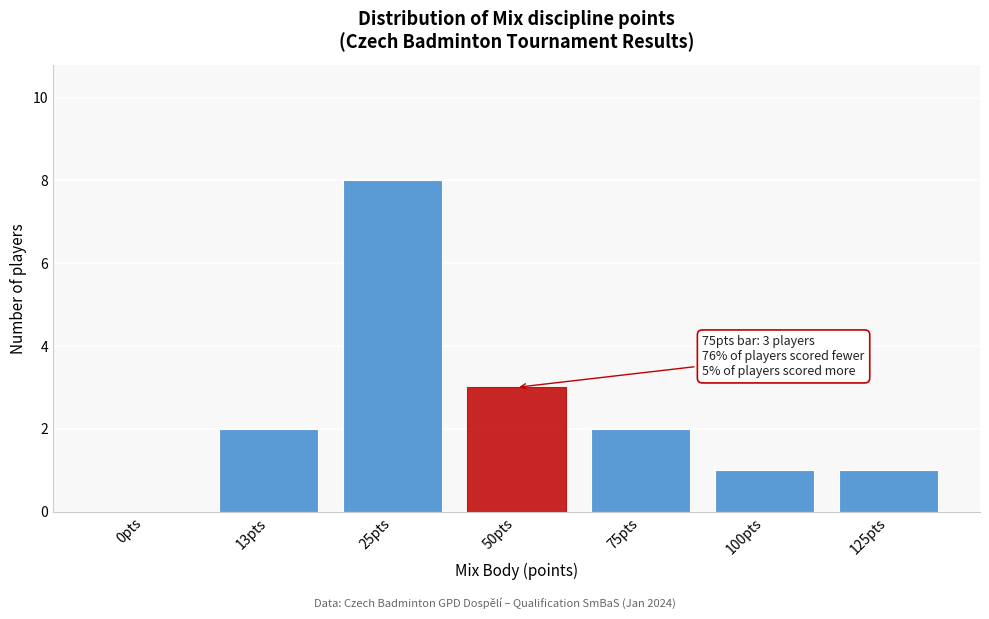

Reading left to right, extract all data points from this chart.

0pts=0	13pts=2	25pts=8	50pts=3	75pts=2	100pts=1	125pts=1